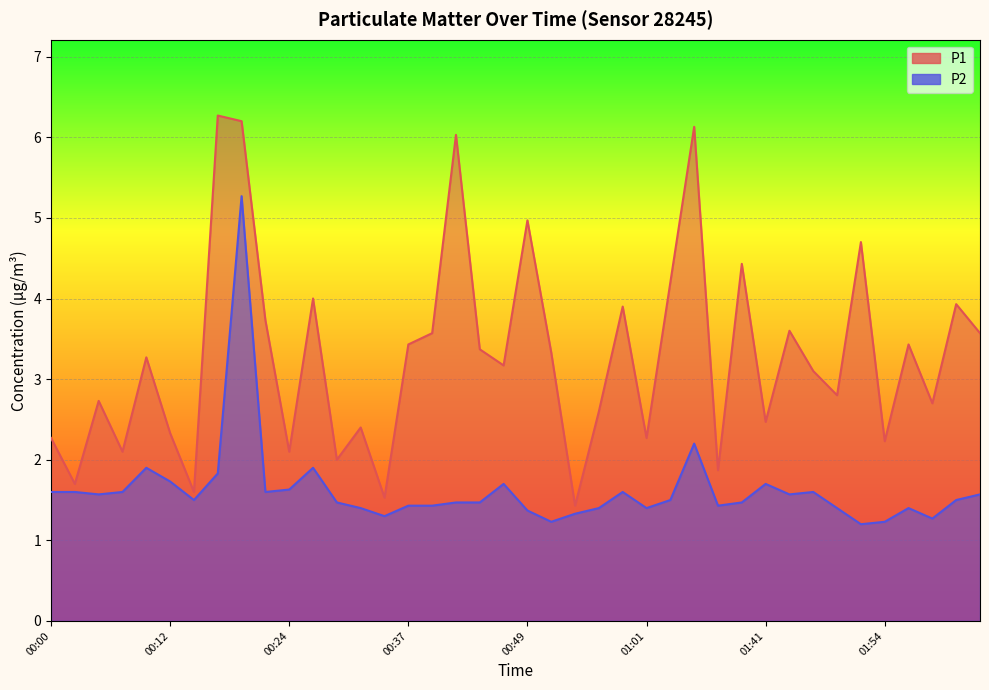

What position from the right is 00:59?

16